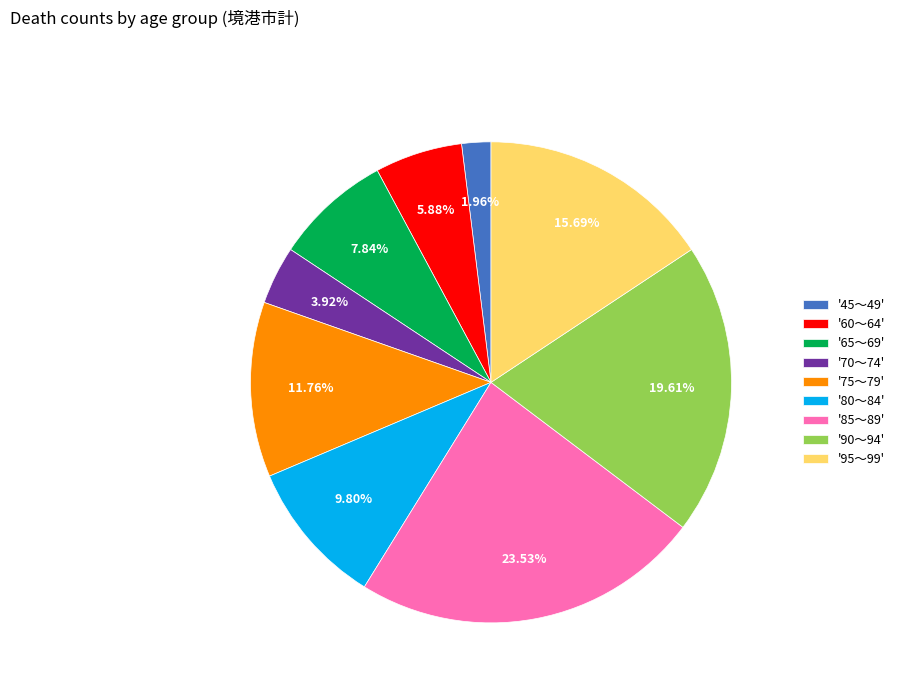

Count the number of slices in the pie.

9